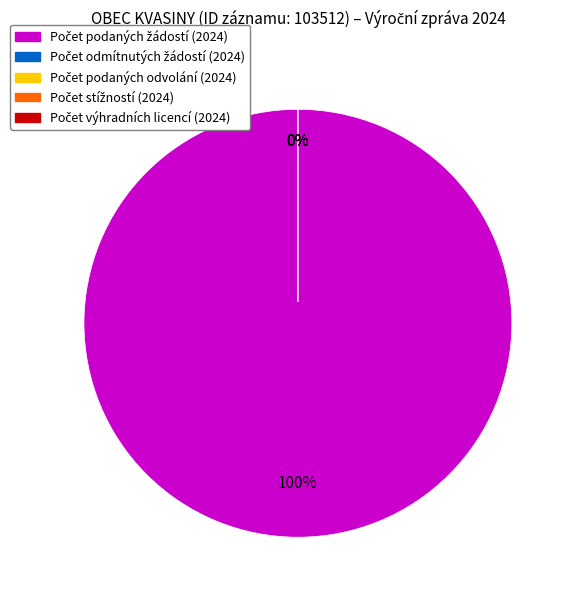

Do Počet odmítnutých žádostí (2024) and Počet stížností (2024) together represent more than half of the pie?

No